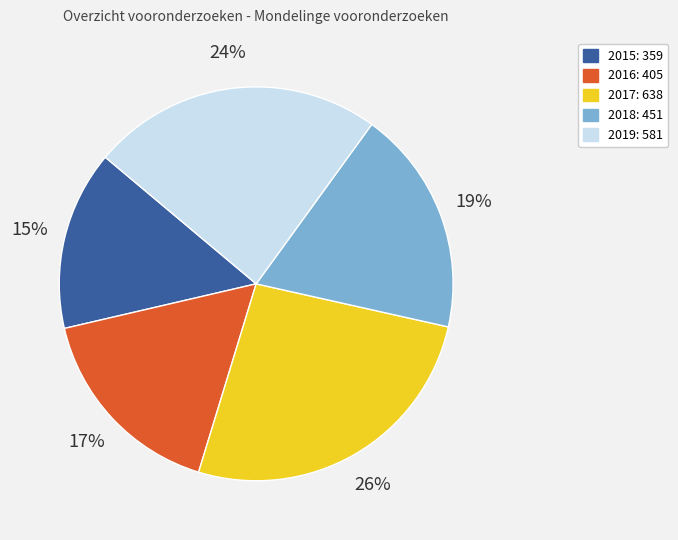

Rank the categories by value from highest to lowest.

2017, 2019, 2018, 2016, 2015